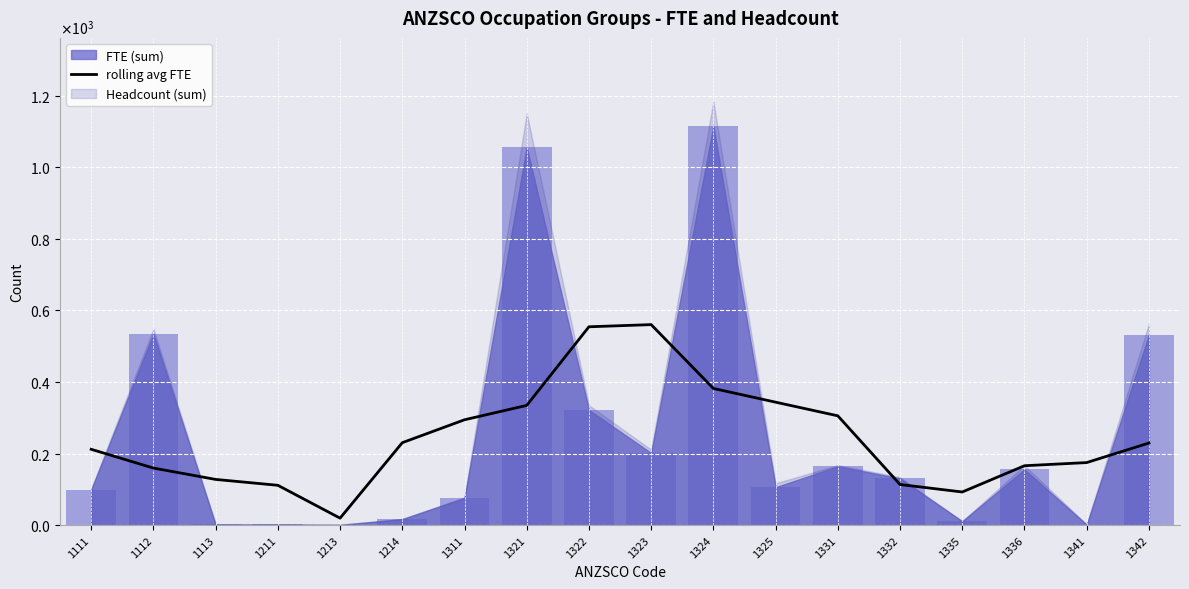

The chart shows a value of 38.0 at 1341. True or false?

False